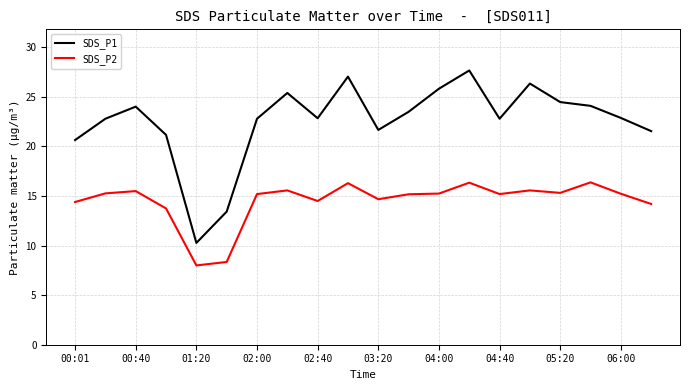

Which series has the largest range (max minus min)?

SDS_P1